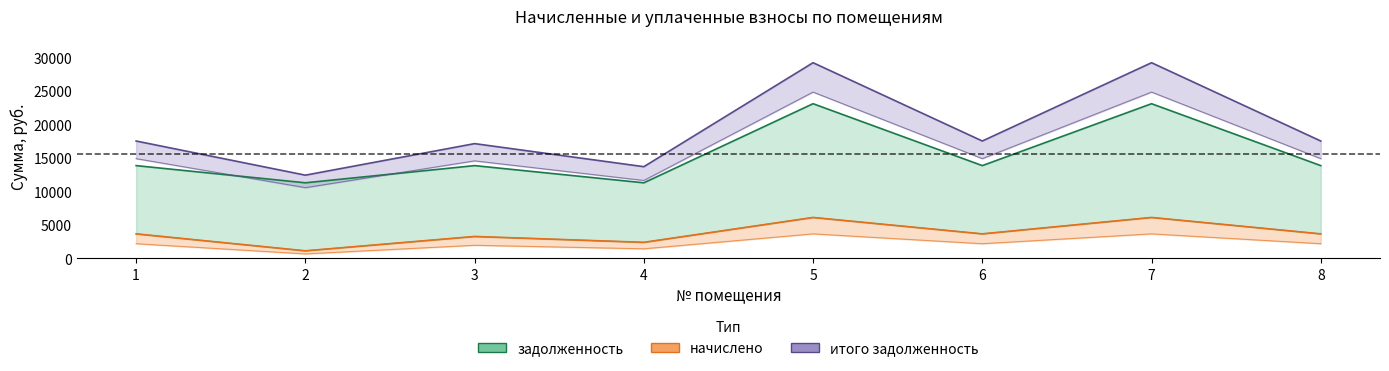

Between 2 and 7, which is larger?

7